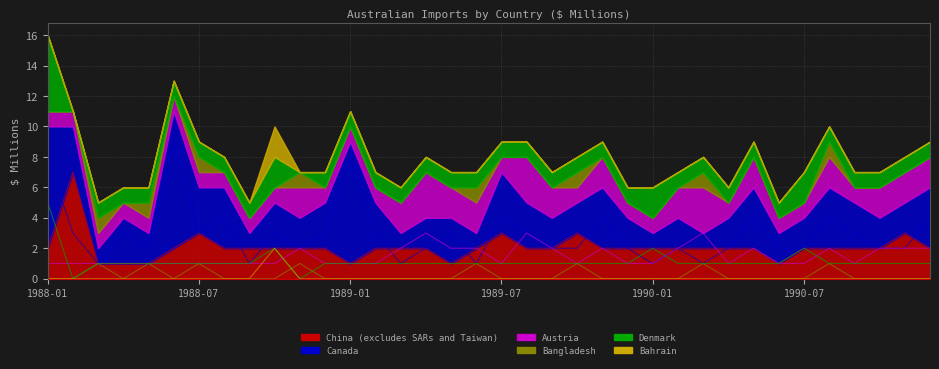

What is the value of the Austria point at the 2nd from the left?

1